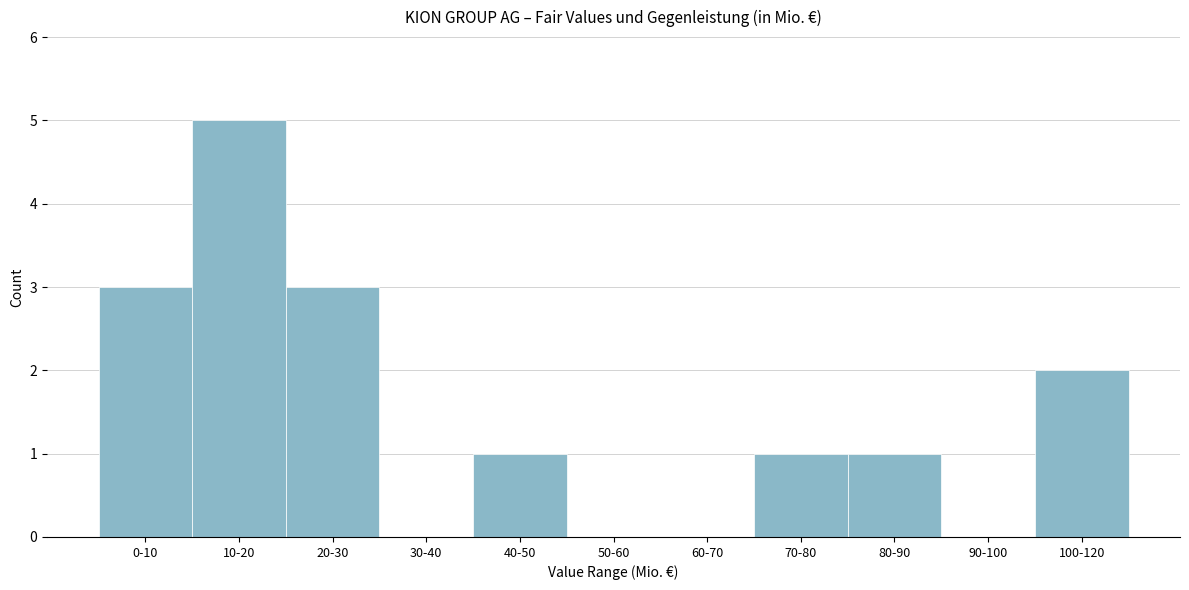

Reading right to left, transcribe all the data shown in this chart.

100-120=2	90-100=0	80-90=1	70-80=1	60-70=0	50-60=0	40-50=1	30-40=0	20-30=3	10-20=5	0-10=3